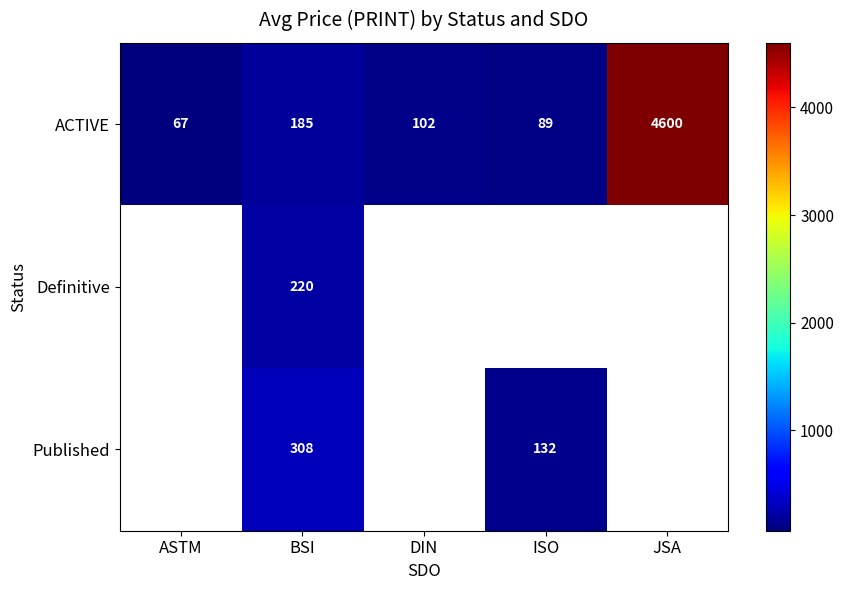

What is the spread (max minus min) of values at BSI?

123